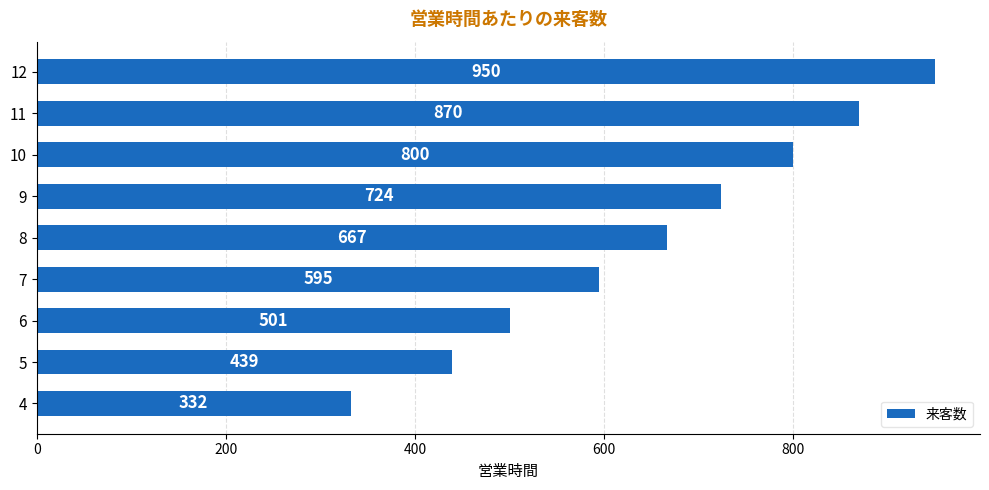

What is the ratio of the value at 10 to the value at 9?

1.1